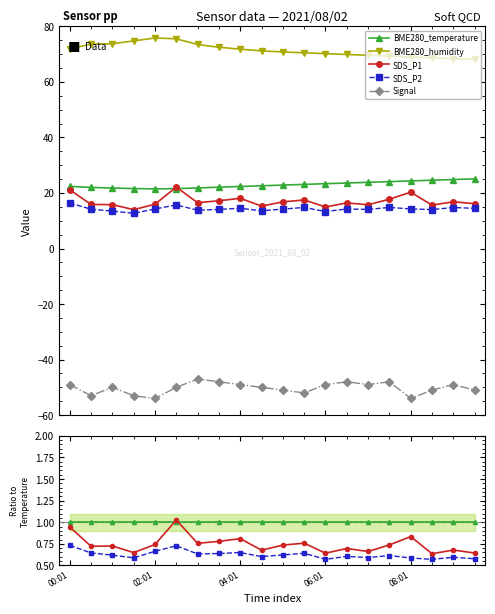

True or false: Signal and BME280_temperature intersect in this chart.

False